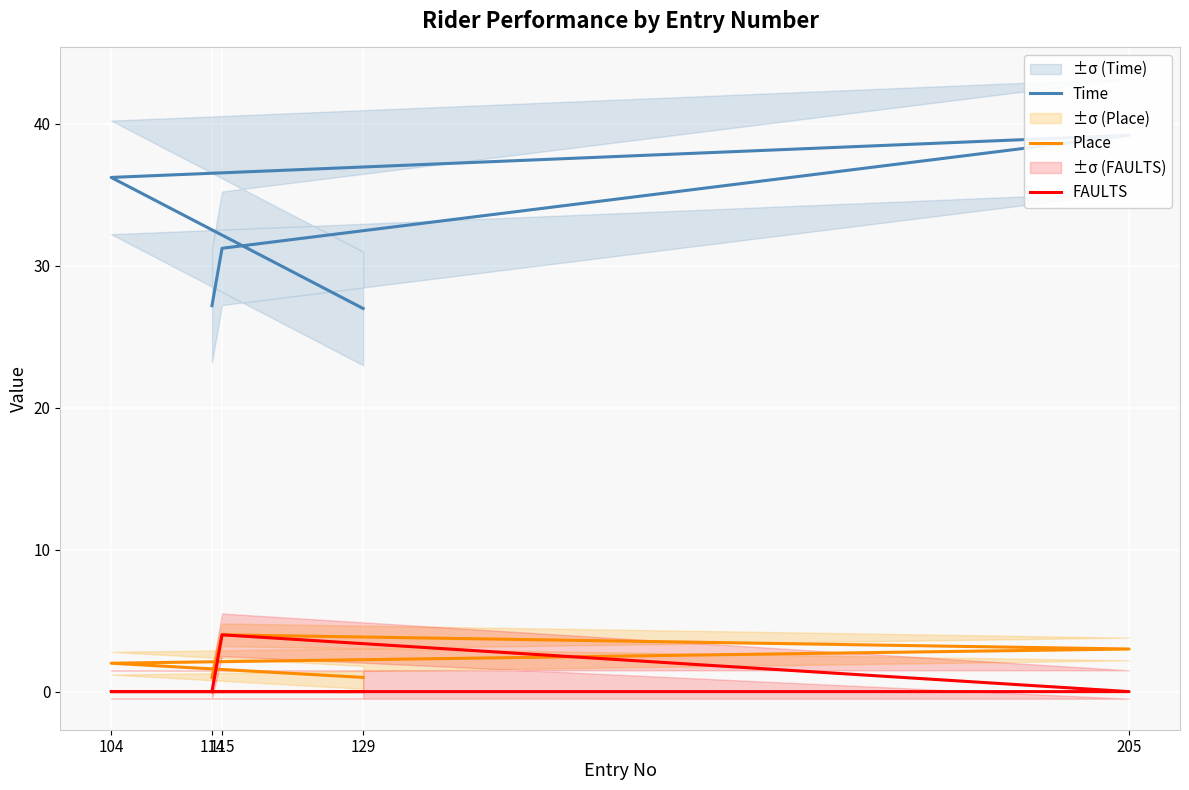

True or false: Place and FAULTS intersect in this chart.

False